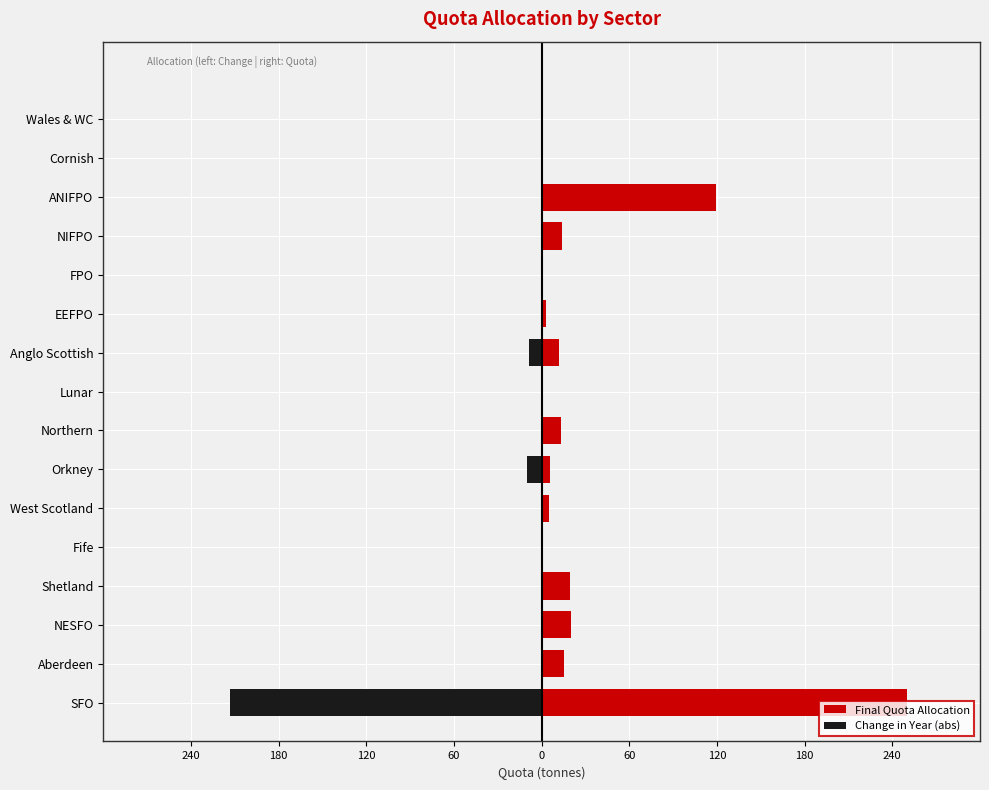

What is the sum of the Final Quota Allocation values at Aberdeen and EEFPO?

17.7